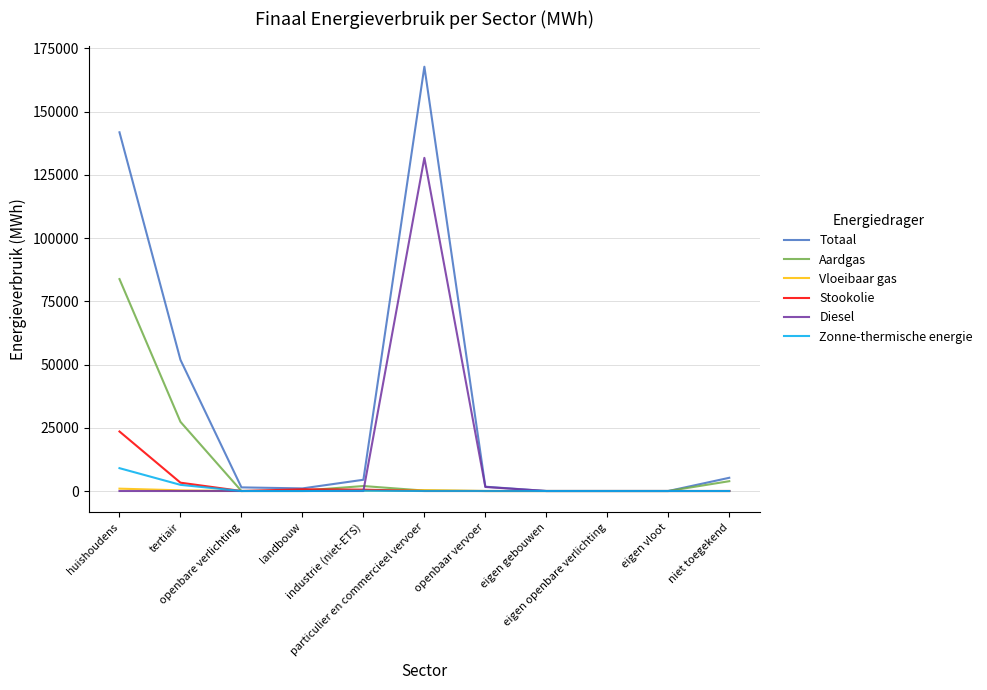

Which series has the largest range (max minus min)?

Totaal